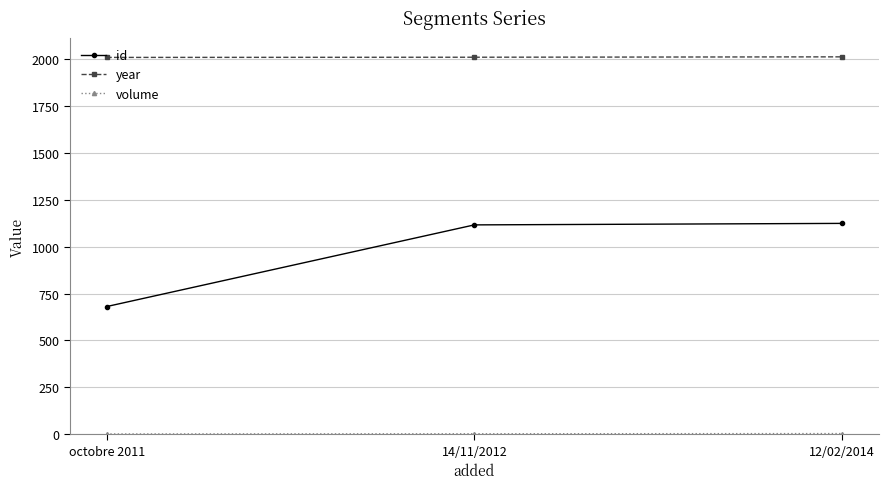

What is the minimum value for year?

2011